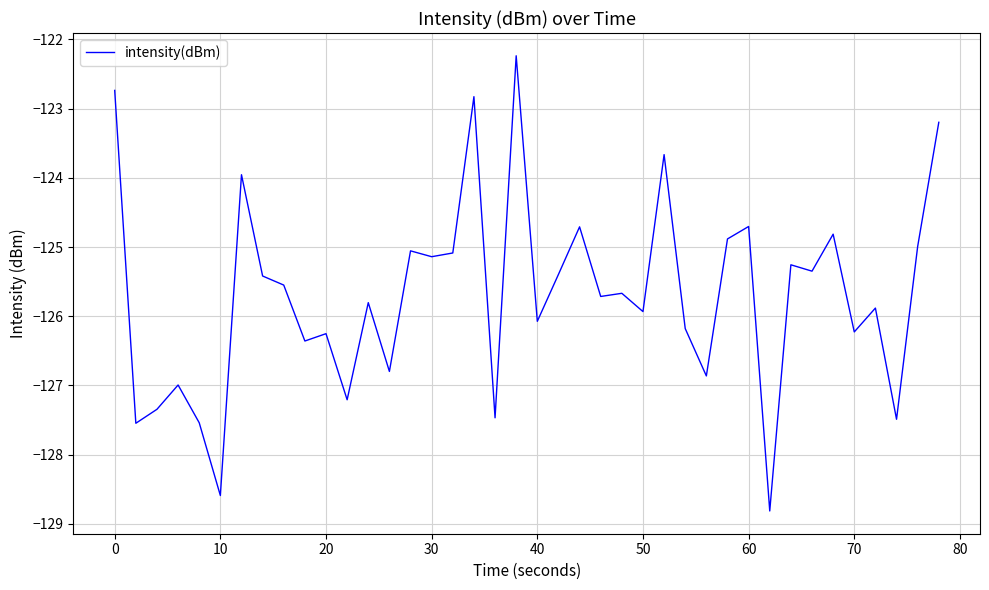

What is the greatest value displayed?

-122.2